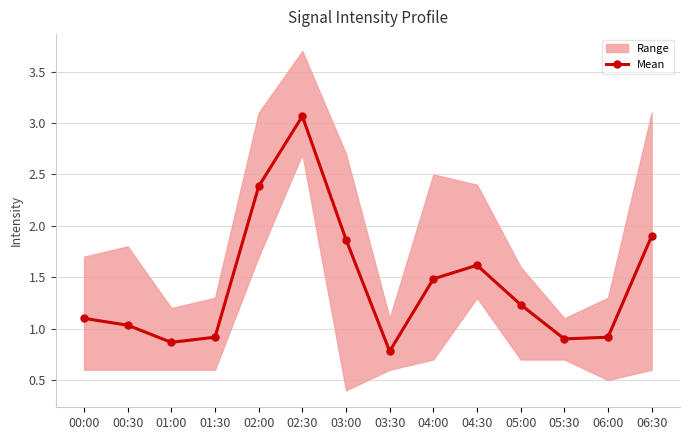

What is the average value?

1.4